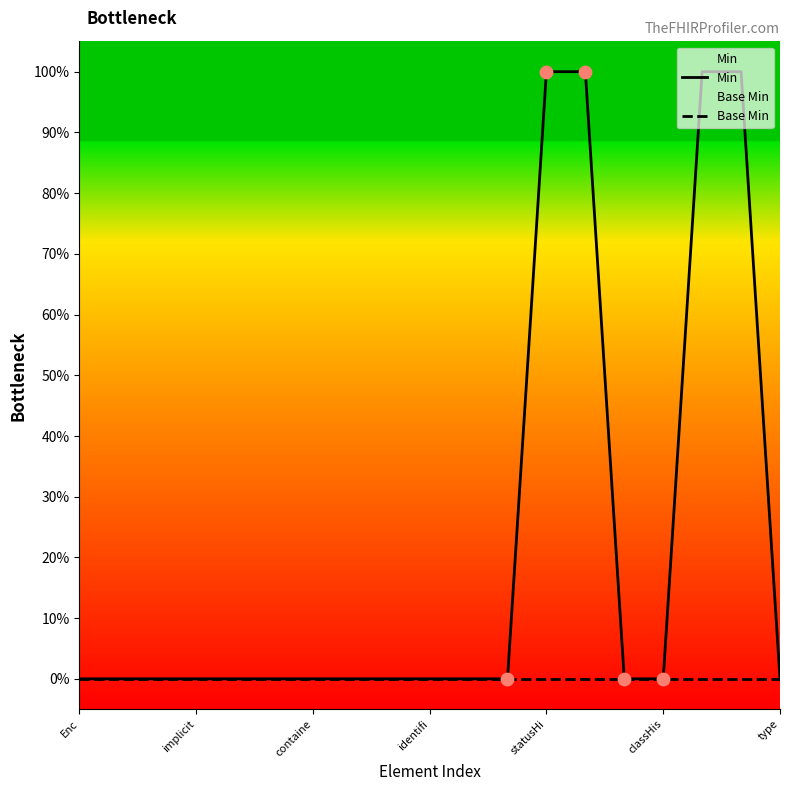

Which series reaches the minimum Y coordinate?

Min